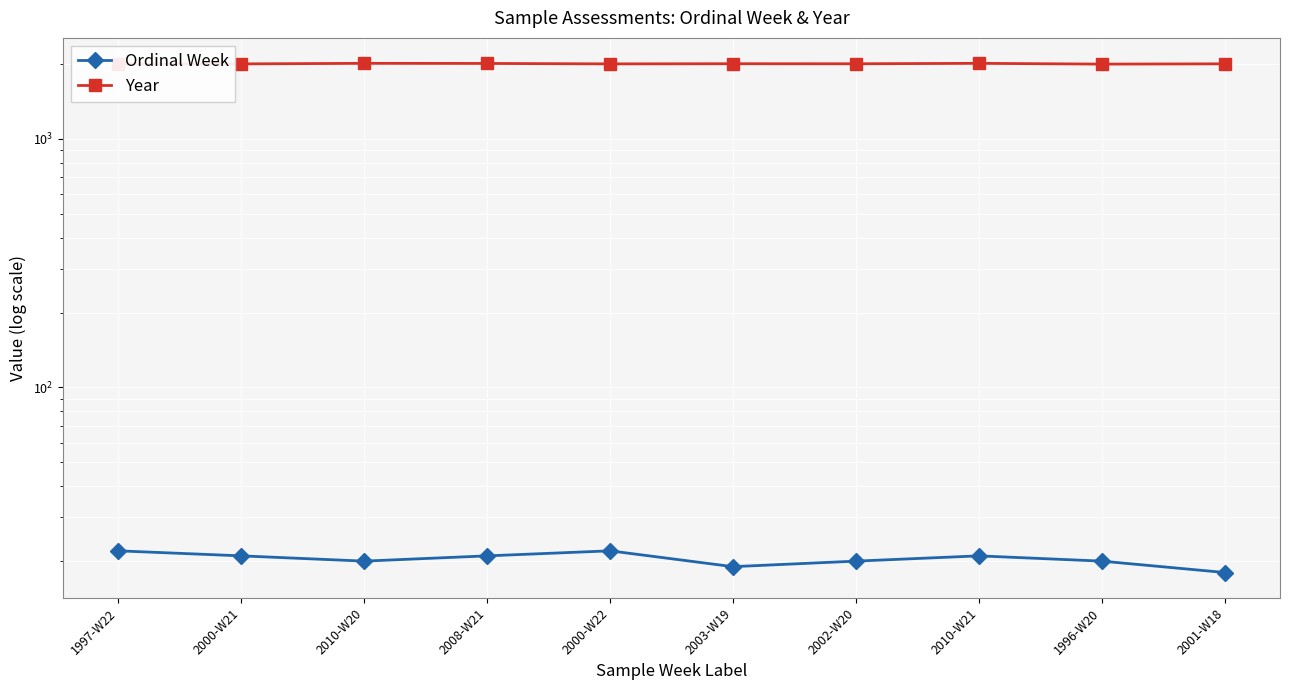

Between 2000-W22 and 2002-W20, which series saw the biggest shift?

Ordinal Week